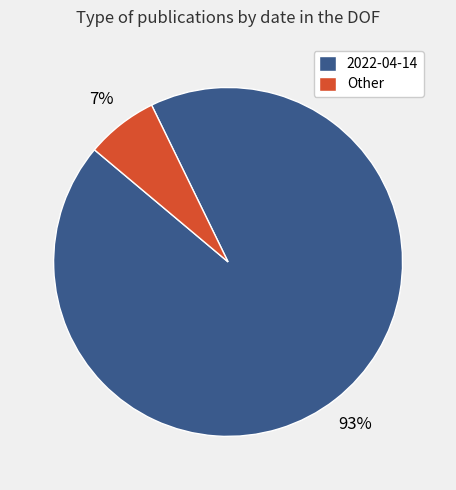

Rank the categories by value from lowest to highest.

Other, 2022-04-14